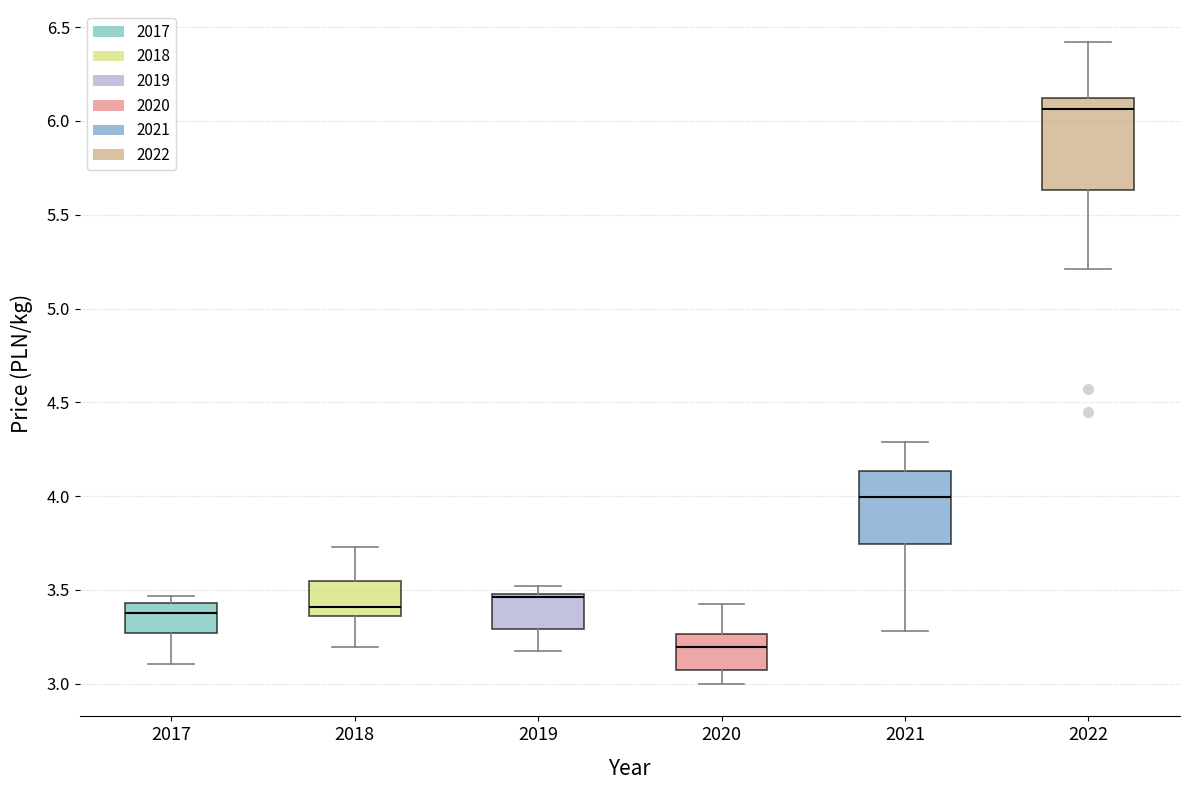

Reading left to right, read every box against the y-axis: the position of its median line, the range the box covers, and the ends of its whiskers. The values are not printed on the chart, so give them approximately, as read against the axis.

2017: median 3.35, box 3.25 to 3.45, whiskers 3.10 to 3.45 (just above the box's upper edge)
2018: median 3.40, box 3.35 to 3.55, whiskers 3.20 to 3.75
2019: median 3.45, box 3.30 to 3.50, whiskers 3.15 to 3.50 (just above the box's upper edge)
2020: median 3.20, box 3.05 to 3.25, whiskers 3.00 to 3.45
2021: median 4.00, box 3.75 to 4.15, whiskers 3.30 to 4.30
2022: median 6.05, box 5.65 to 6.10, whiskers 5.20 to 6.40